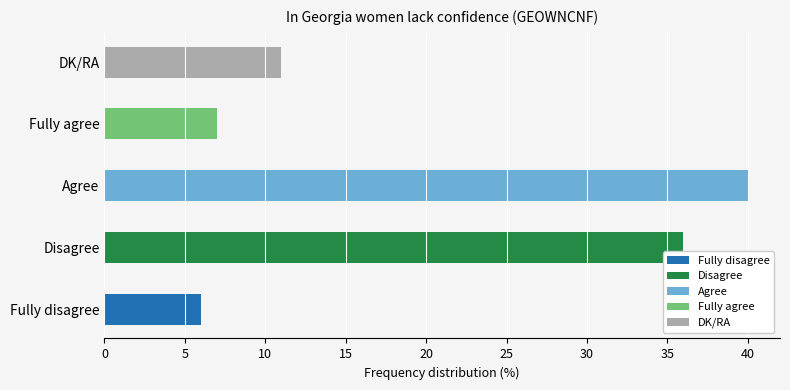

How many values are below 11?

2